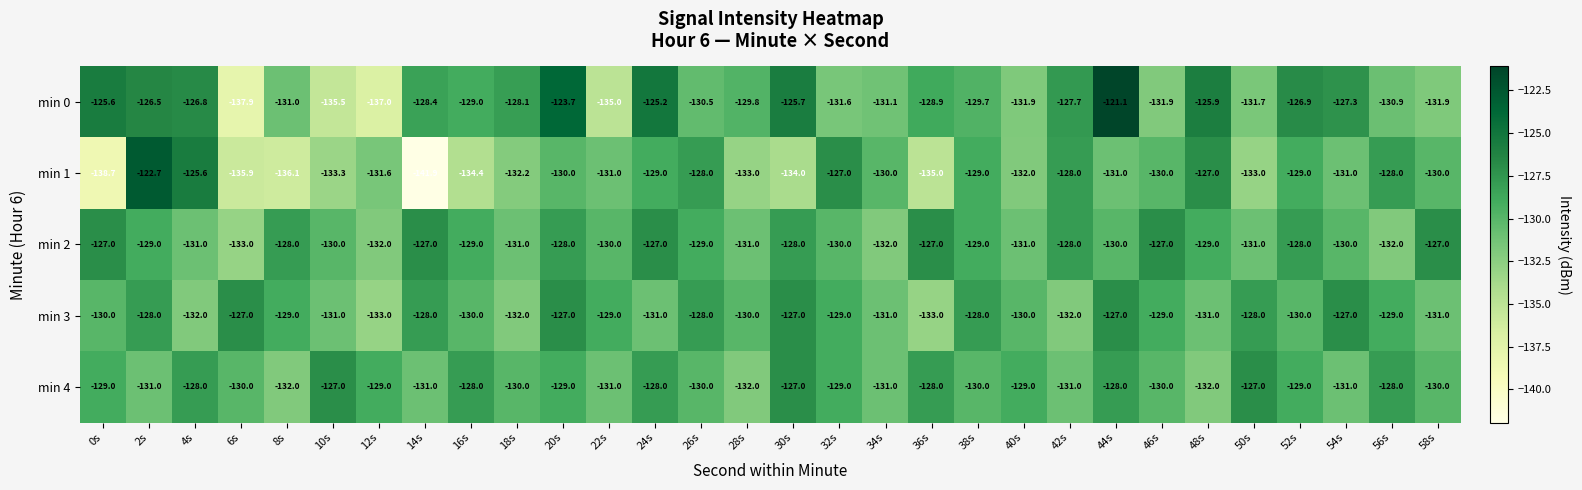

What is the maximum value shown in the chart?

-121.1